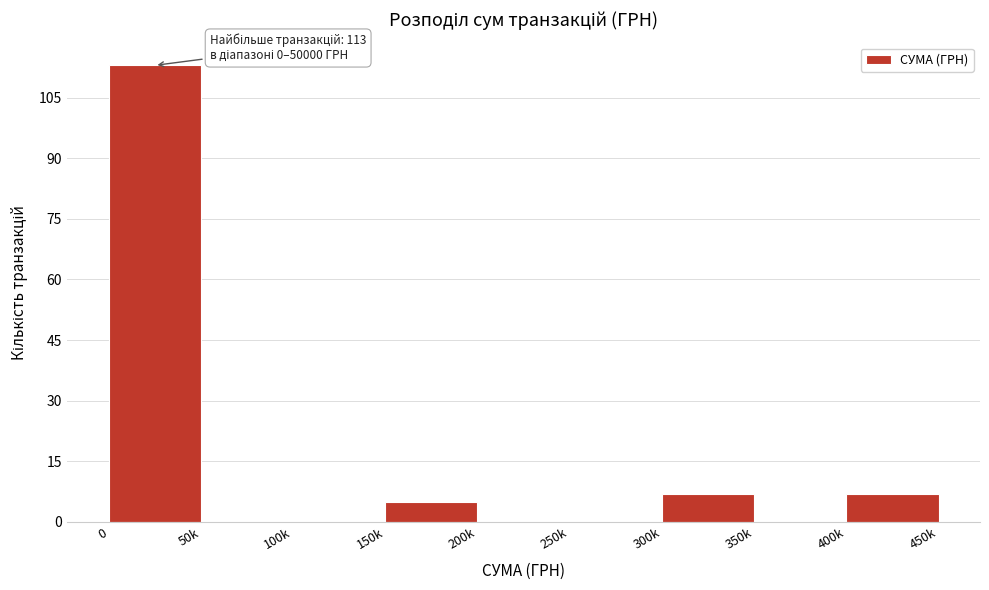

Reading right to left, list all the values displayed in this chart.

400k=7	350k=0	300k=7	250k=0	200k=0	150k=5	100k=0	50k=0	0=113